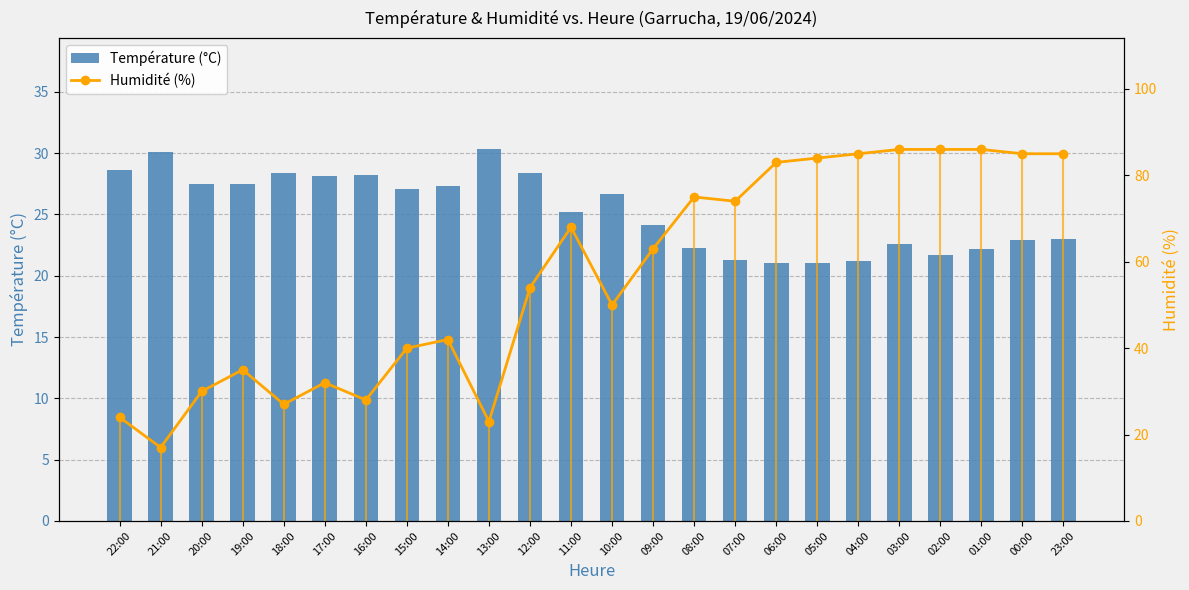

Rank the series by their average value, from highest to lowest.

Humidité (%), Température (°C)